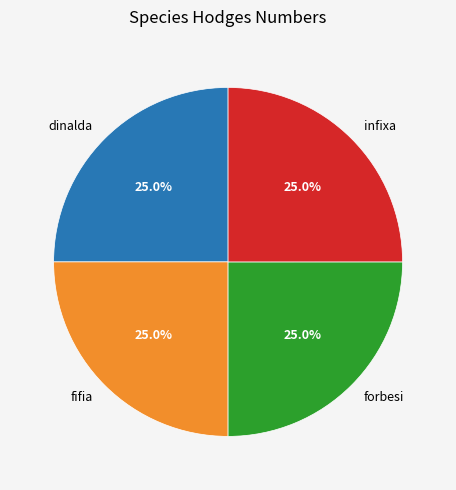

What percentage is NOT represented by forbesi?

75.0%